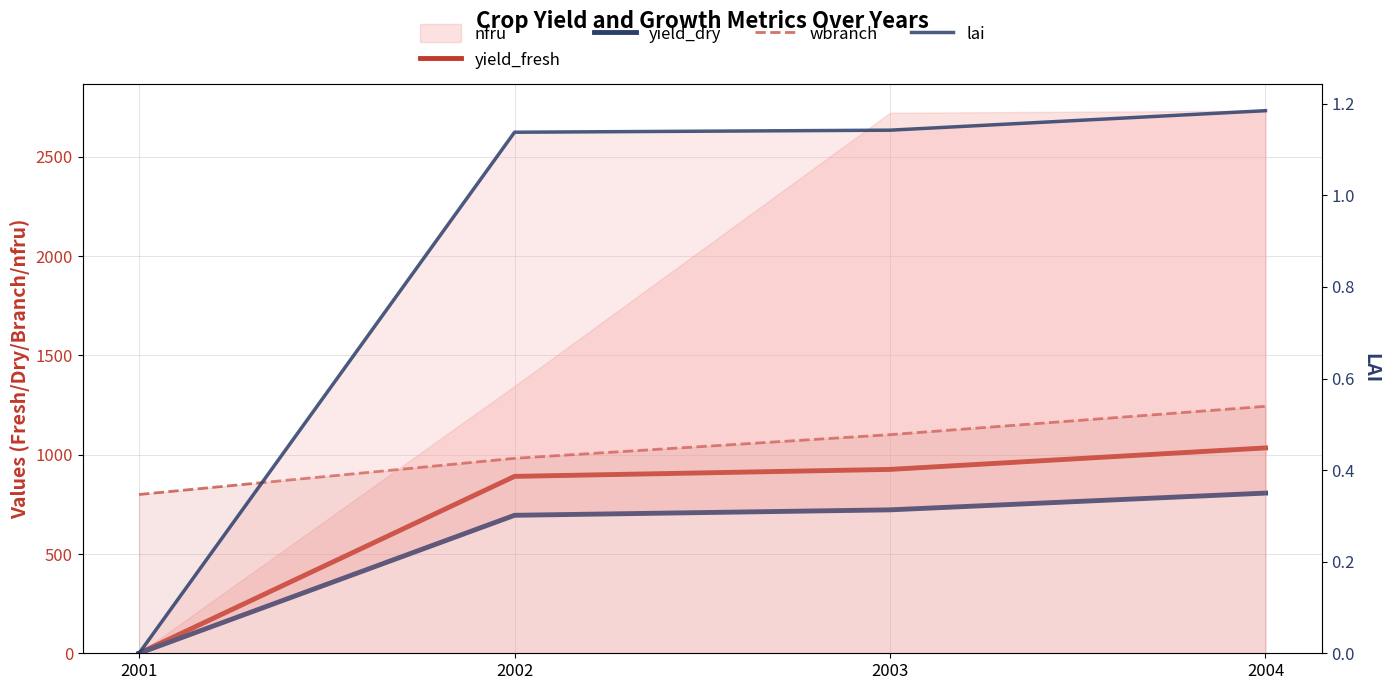

True or false: lai has more than 1 interior local peaks.

False